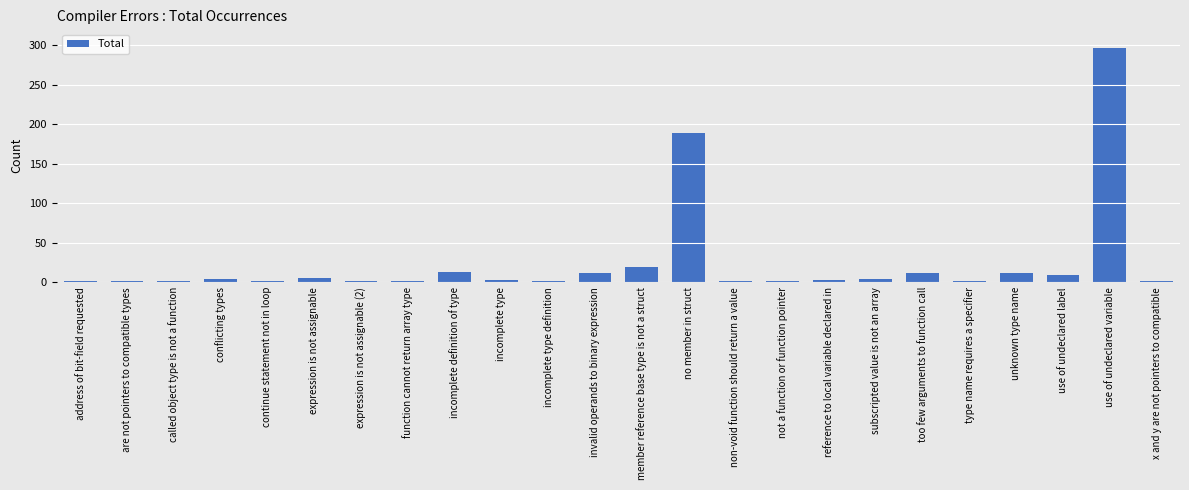

What is the average value?

25